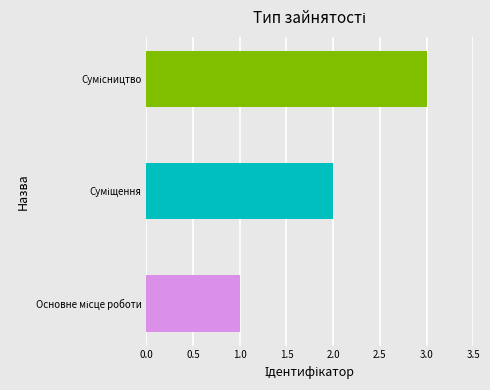

What is the sum of all values?

6